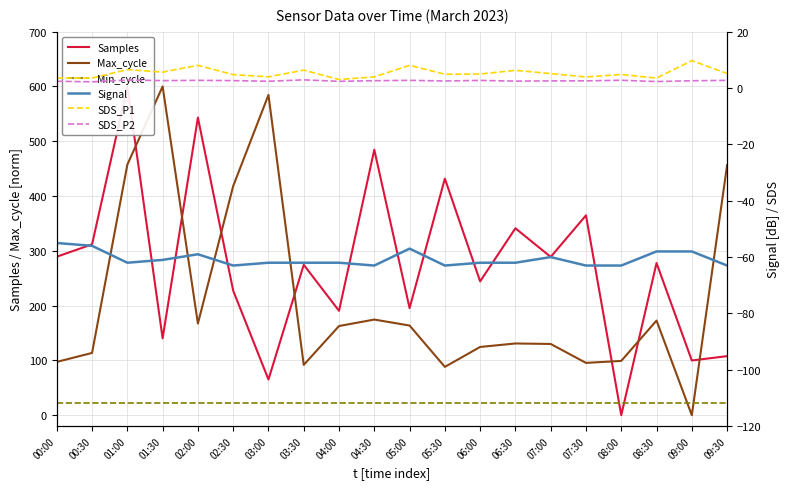

At which category is the sum across all series the highest?

01:00